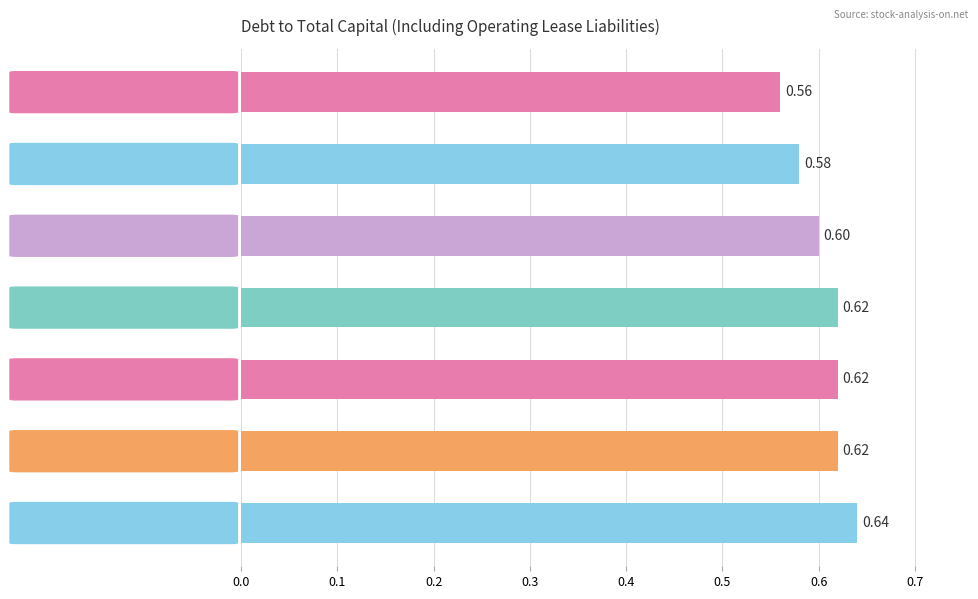

Between 2019-08-03 and 2019-11-02, which is larger?

2019-08-03